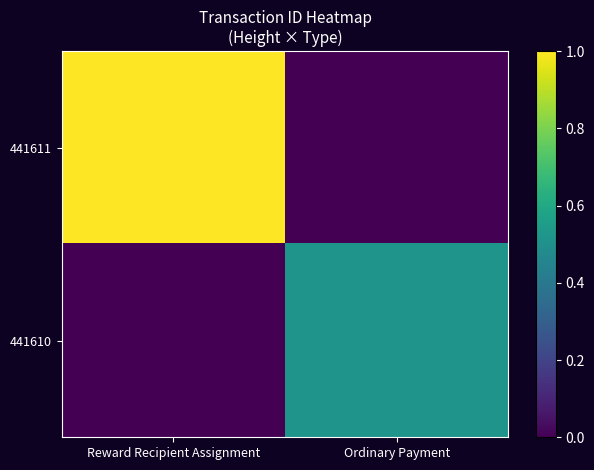

Which label corresponds to the smallest value in the chart?

Ordinary Payment